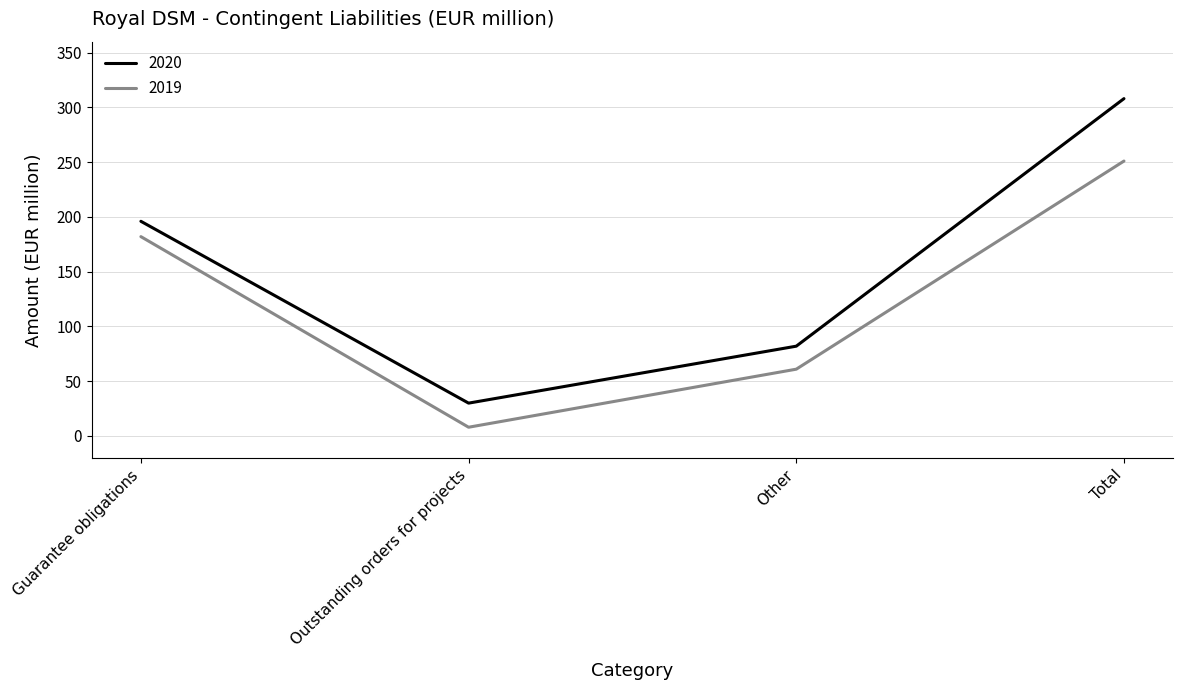

True or false: 2020 and 2019 cross at least once.

False